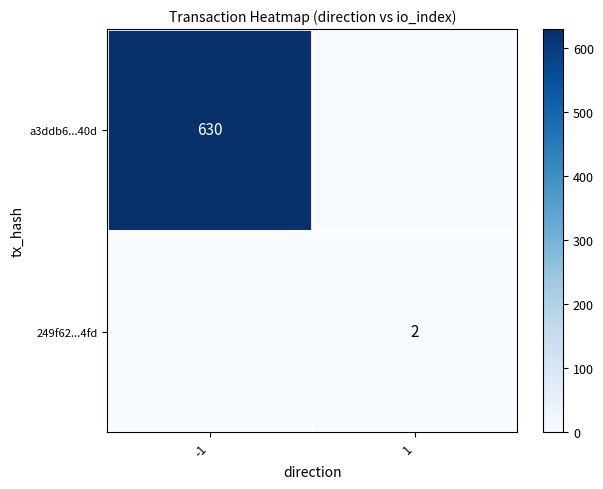

True or false: 249f62...4fd has a value of 3 at 1.

False